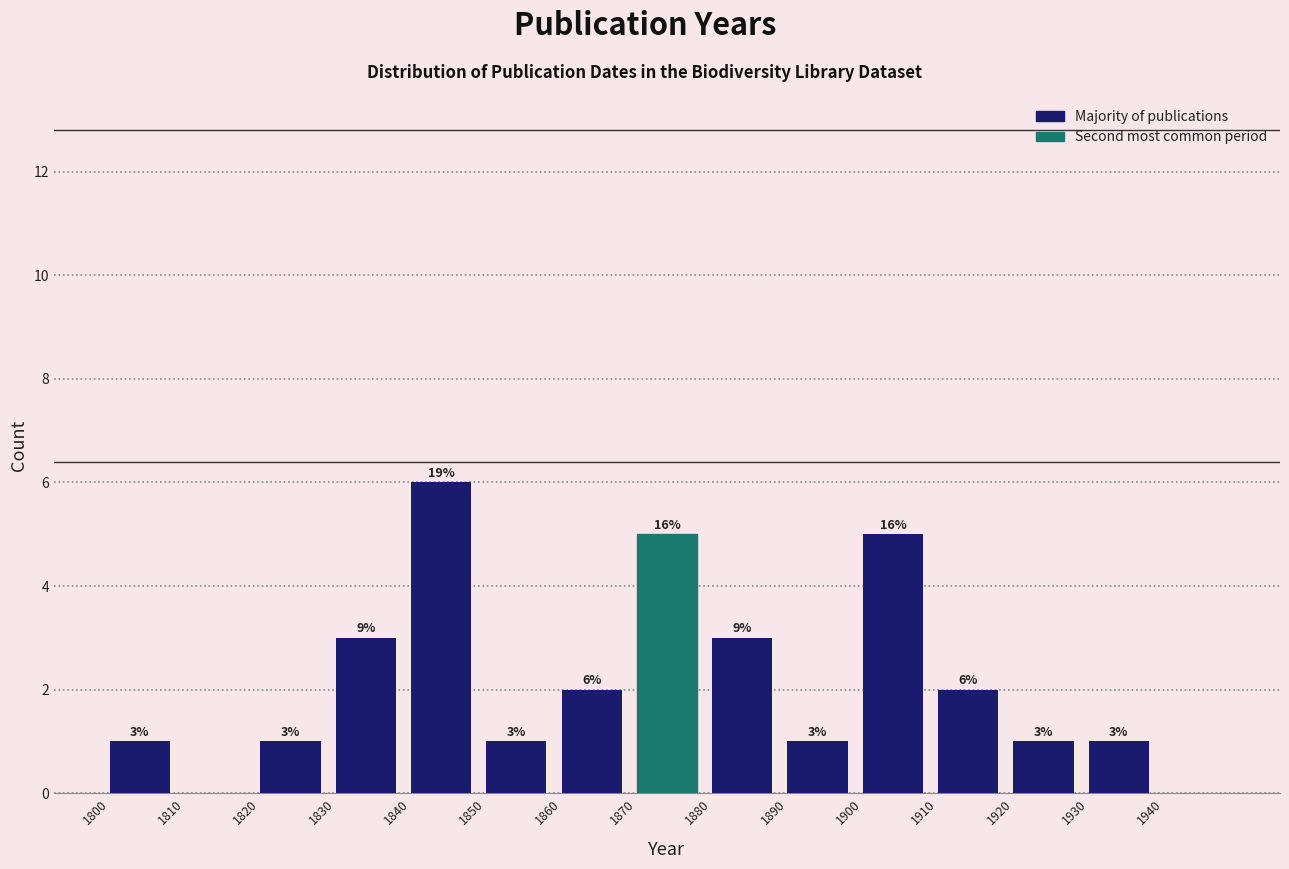

Over which range of the x-axis is the bar tallest?

1840 to 1850